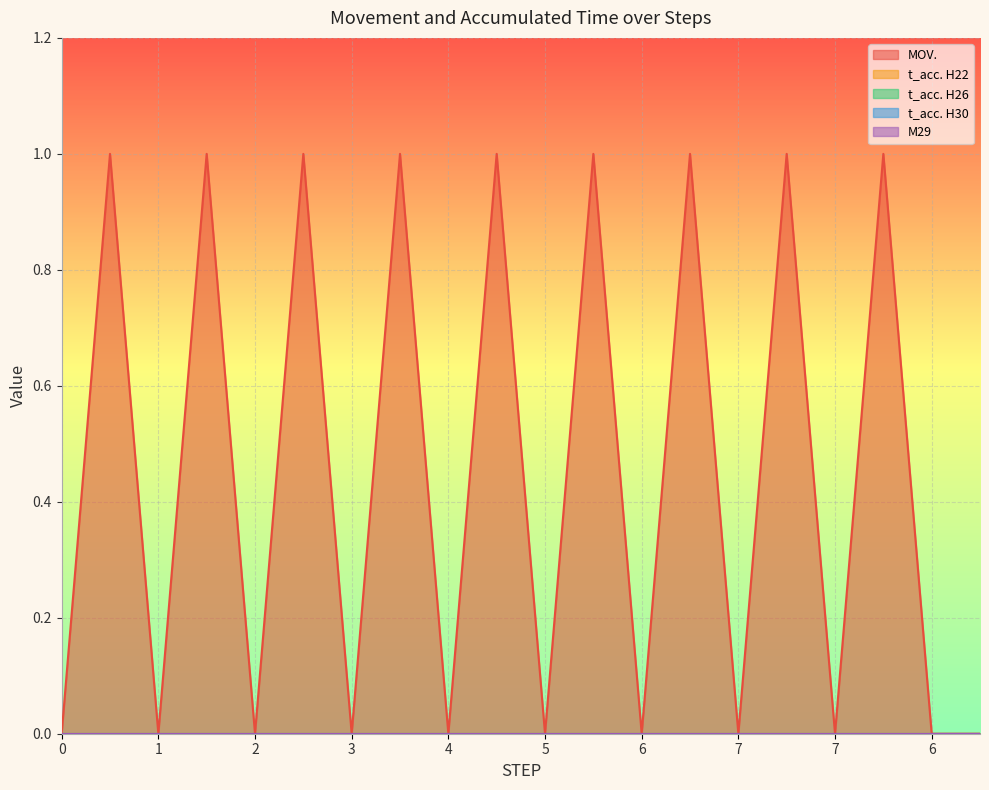

Where is the first local minimum for MOV.?

1